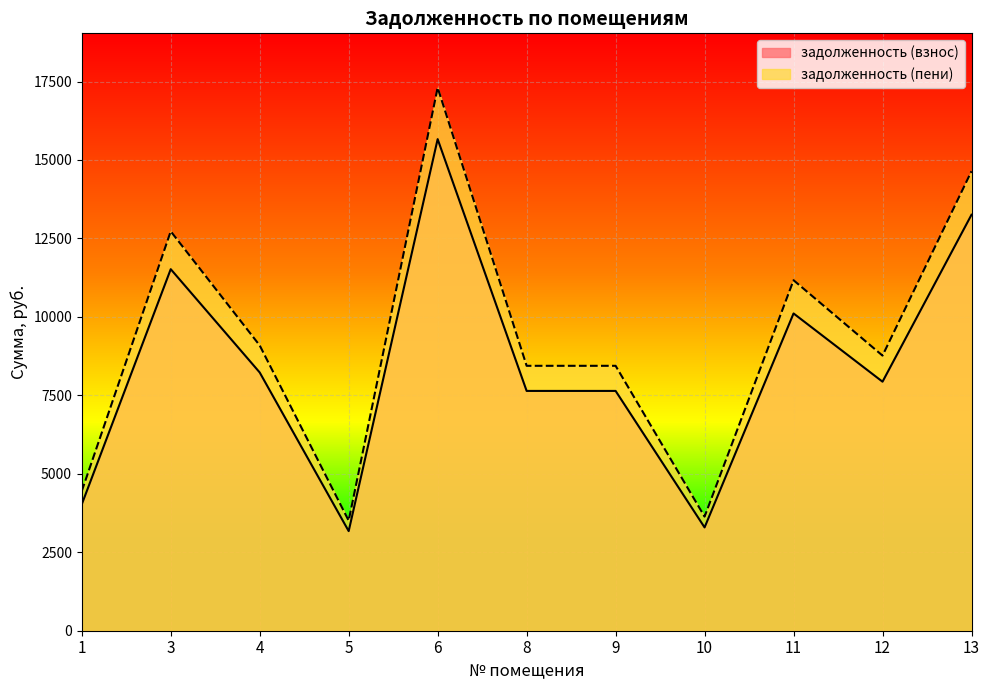

Is it true that задолженность (пени) equals 14642.2 at 13?

True